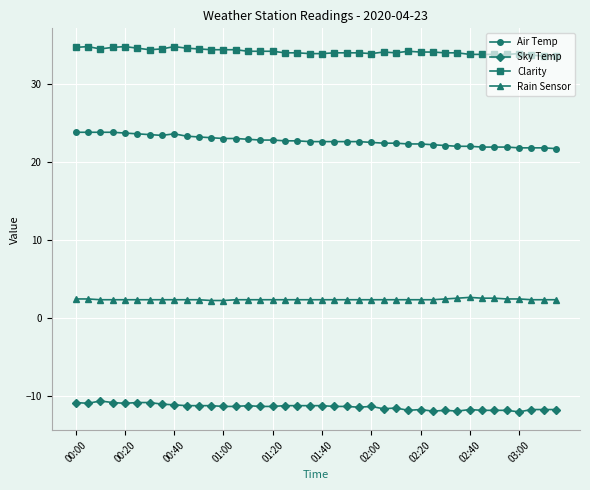

What is the value of the Clarity point at the 40th from the left?

33.6